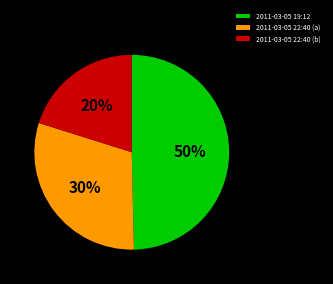

What percentage is the 2011-03-05 19:12 slice, to the nearest percent?

50%